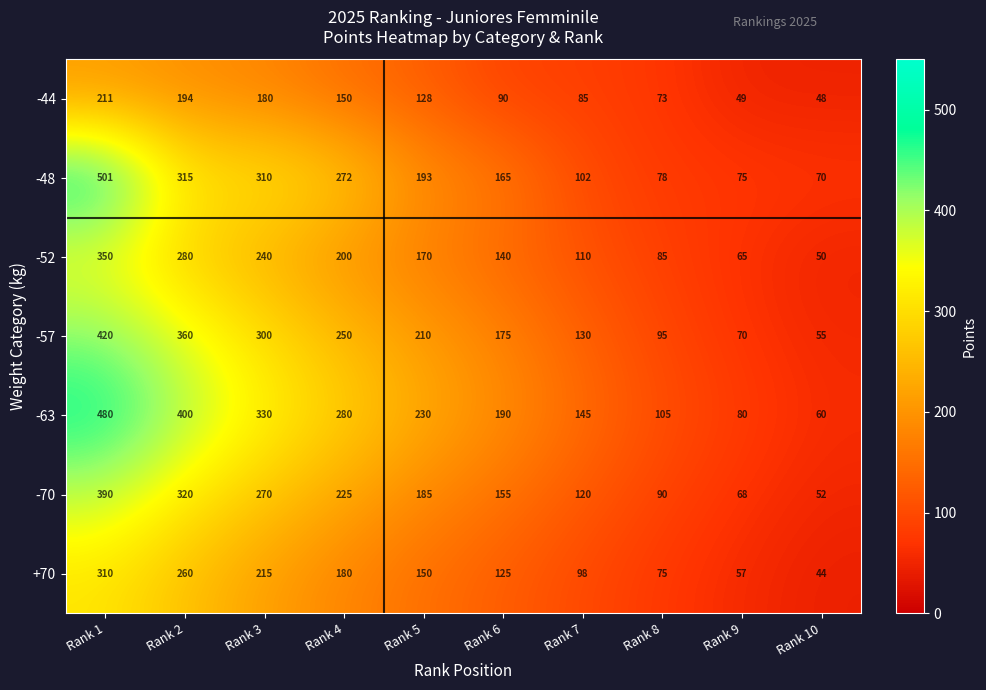

True or false: -52 has a value of 110 at Rank 7.

True